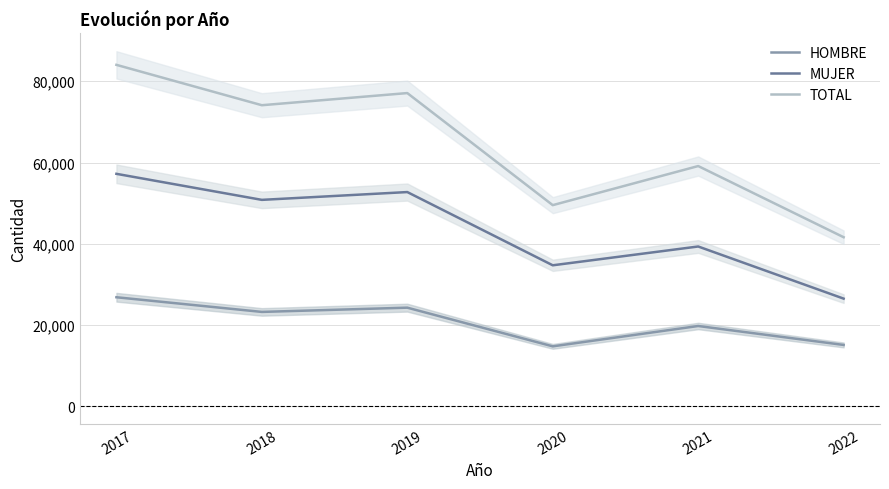

True or false: MUJER and HOMBRE intersect in this chart.

False